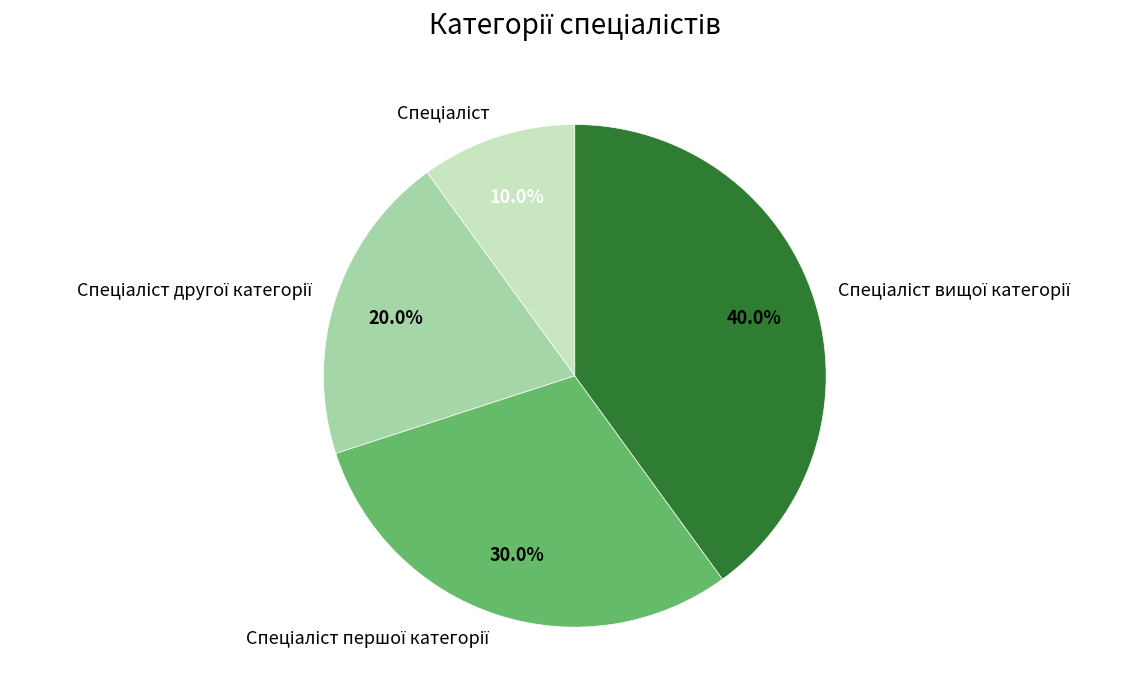

Is there a majority slice in this chart?

No